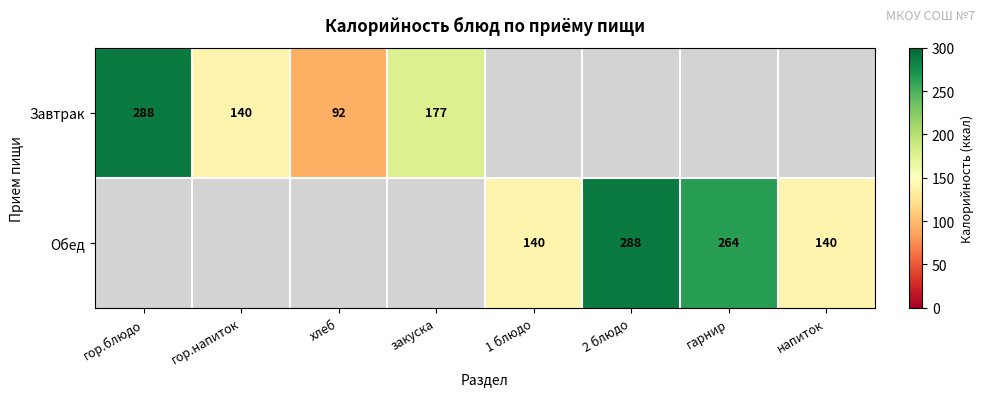

What is the sum of the Обед values at 2 блюдо and гарнир?

552